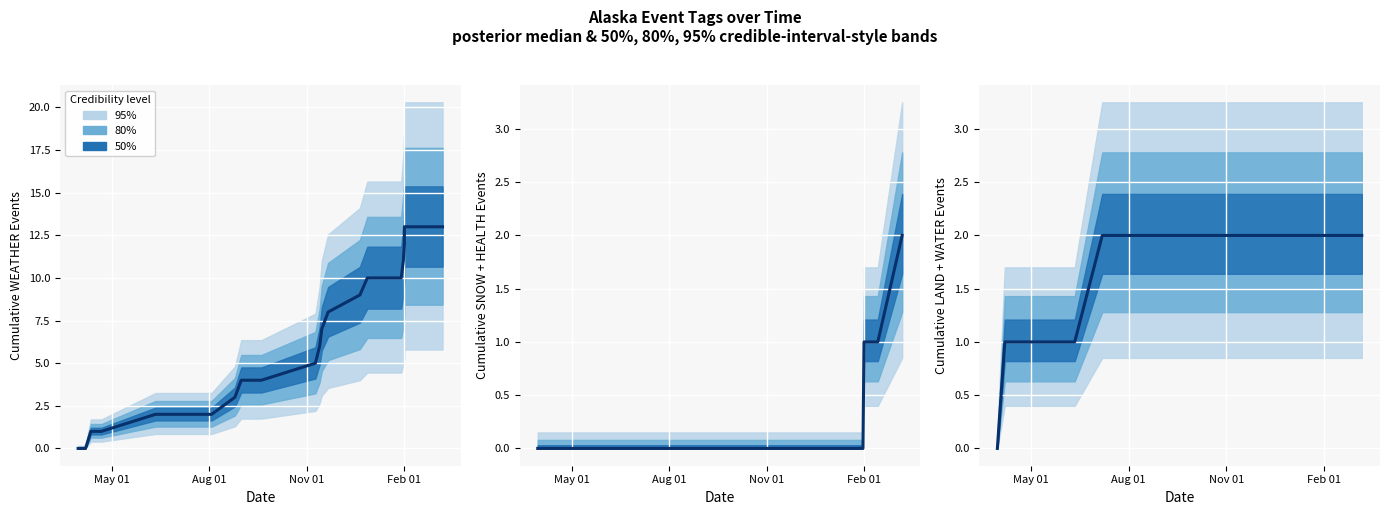

True or false: LAND + WATER has a value of 3 at Feb 01.

False